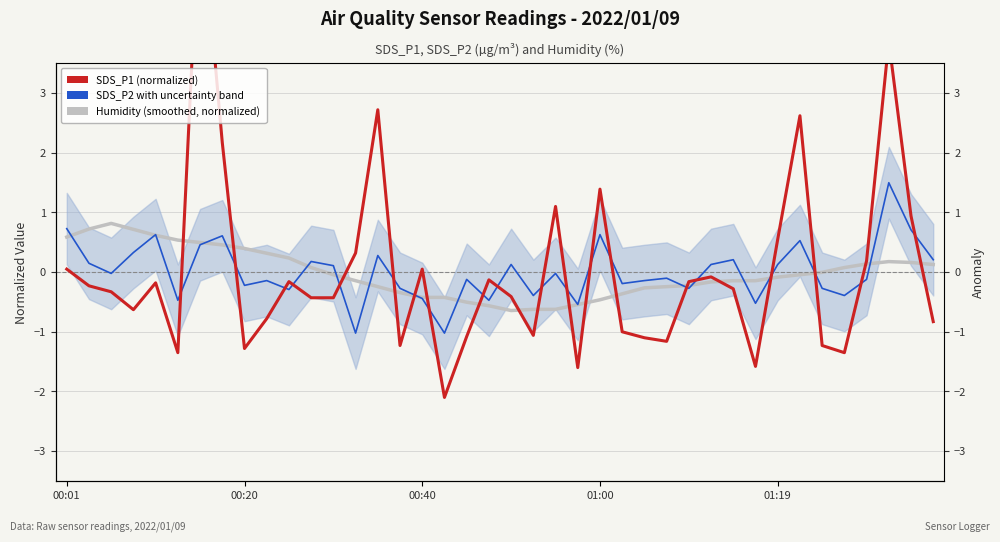

At which label does SDS_P1 (normalized) first exceed 0?

00:01